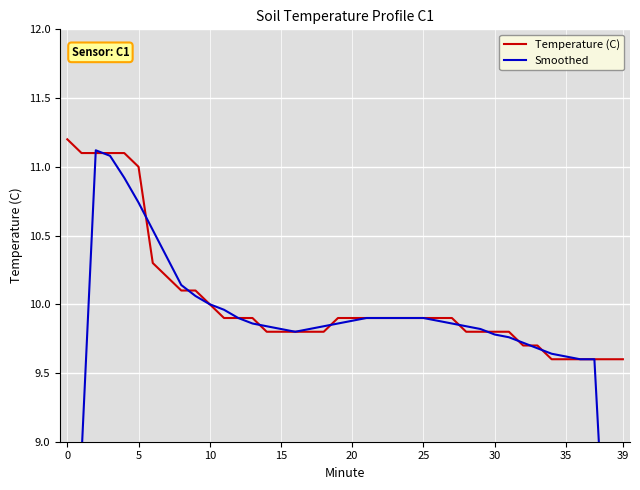

What is the highest value of the Temperature (C) series?

11.2